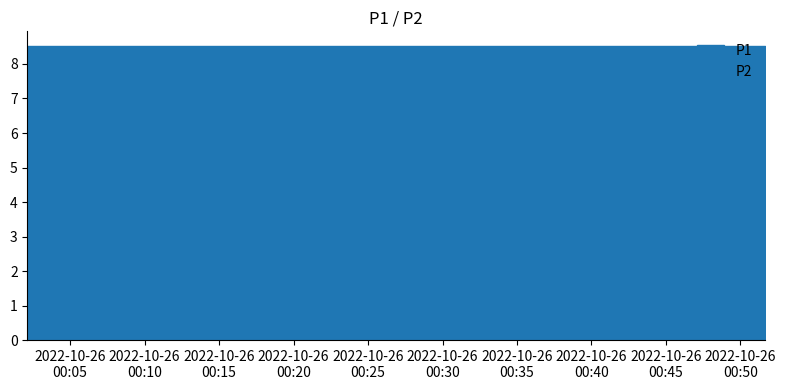

Rank the series by their average value, from lowest to highest.

P2, P1